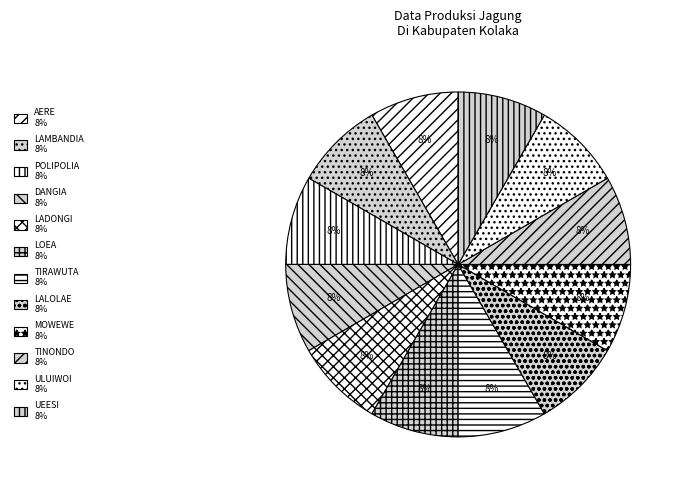

Count the number of slices in the pie.

12